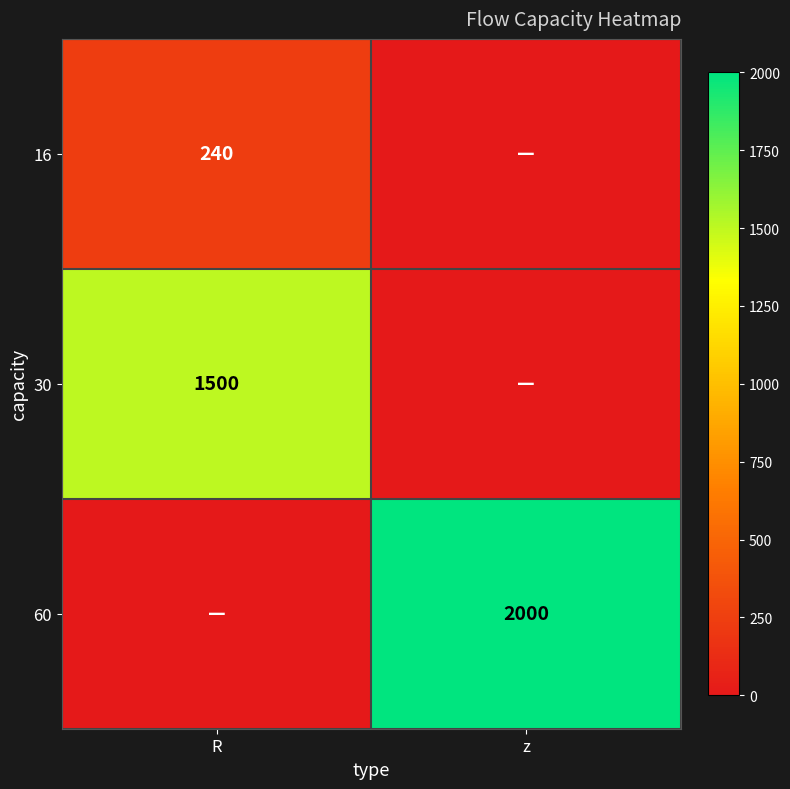

The 60 series shows 2739 at z. True or false?

False